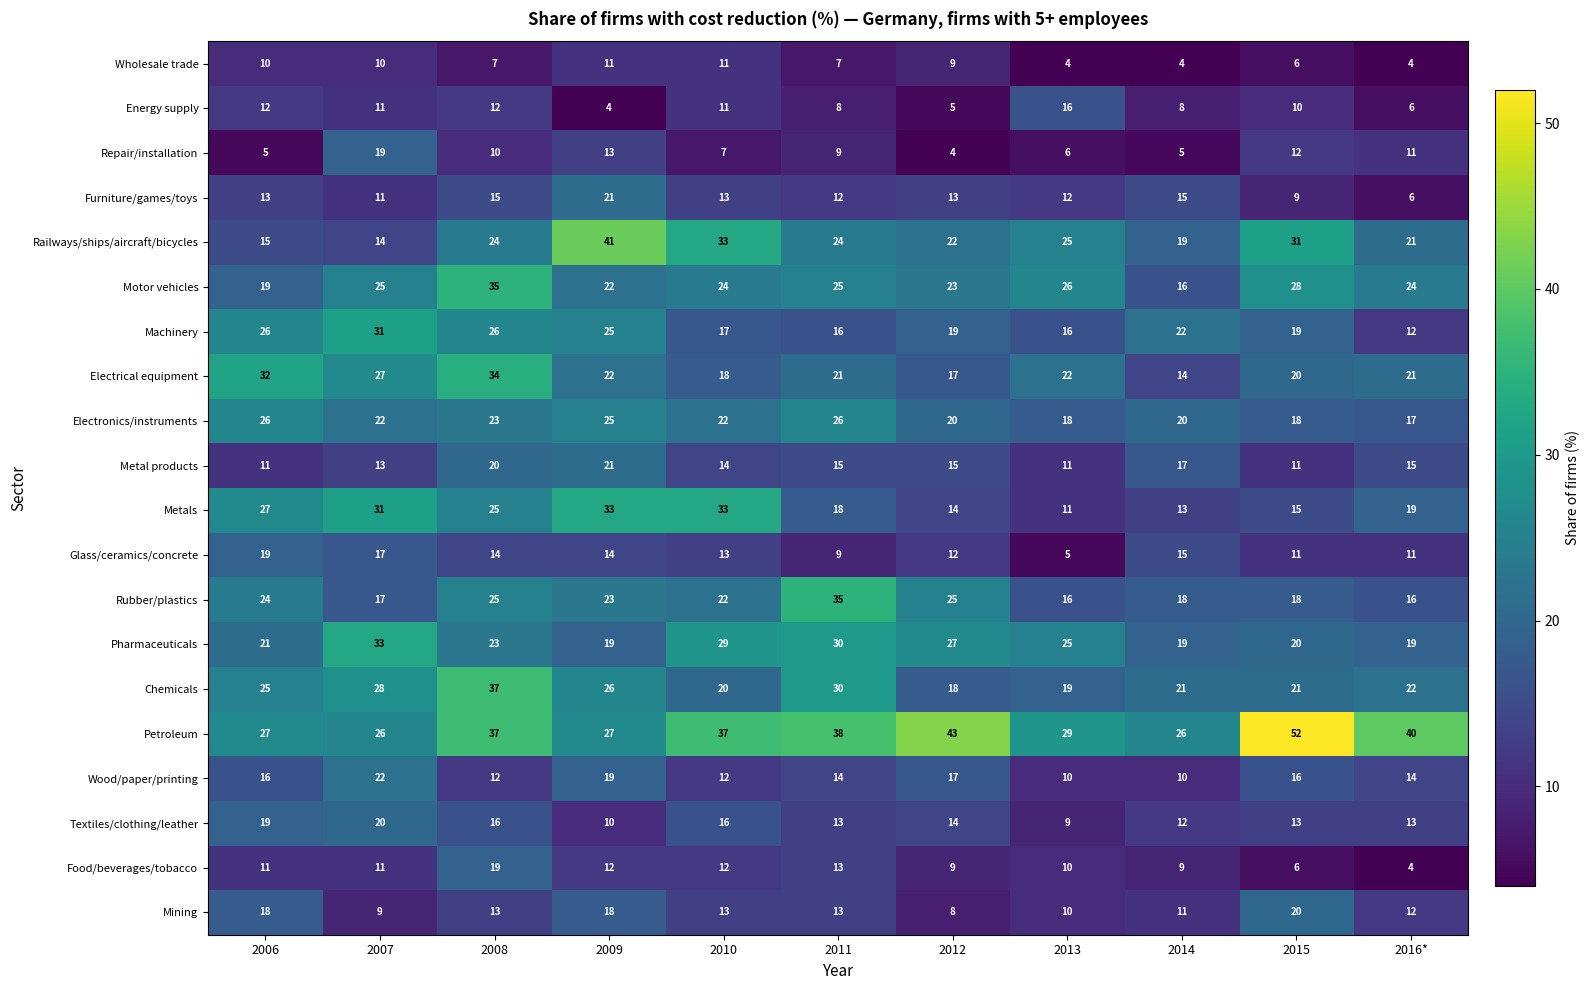

What is the sum of the Electrical equipment values at 2007 and 2011?

48